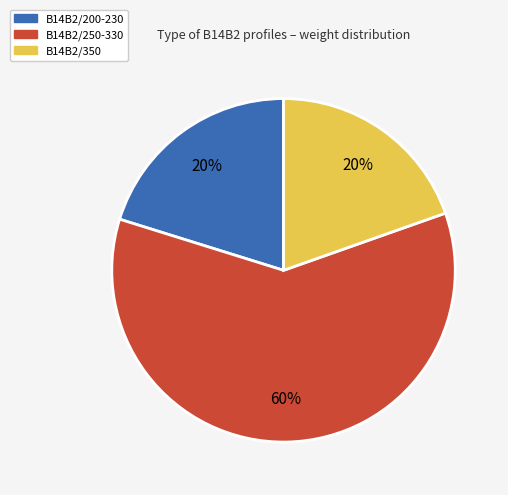

Is there any slice that represents more than half of the pie?

Yes